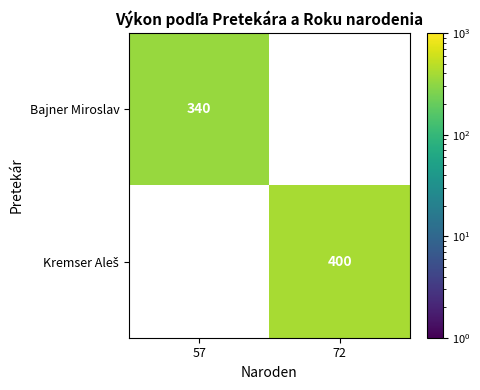

The value of Bajner Miroslav at 72 is -105. True or false?

False